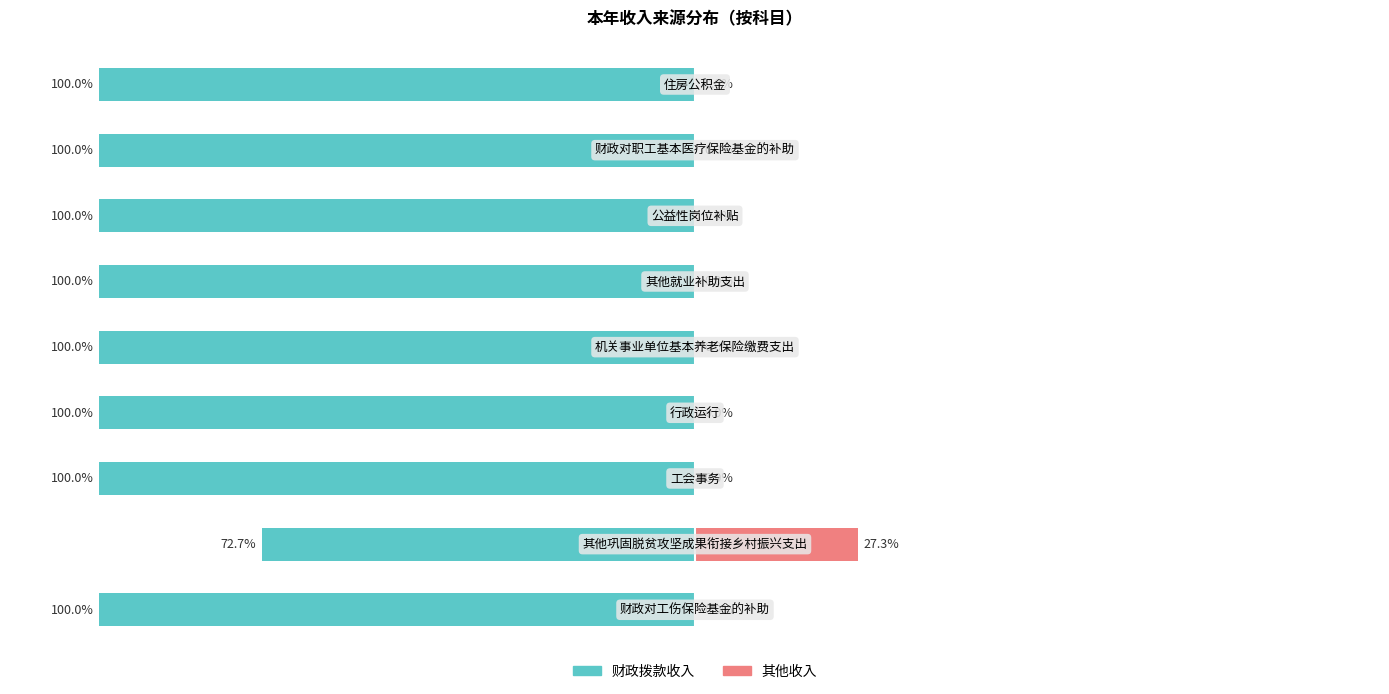

What is the value of the 财政拨款收入 bar at the 2nd from the left?

-72.7